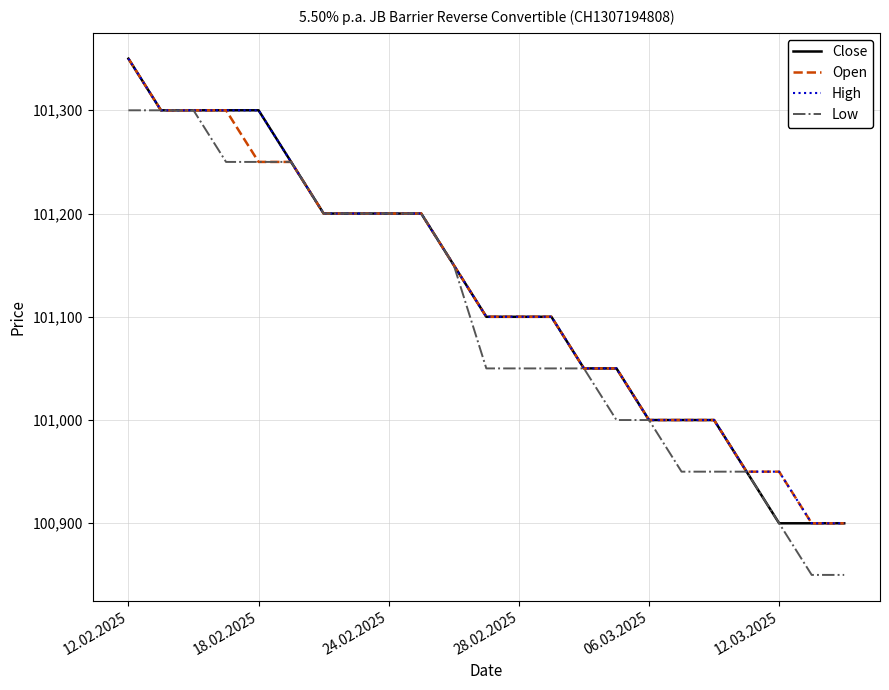

What is the maximum value shown in the chart?

101350